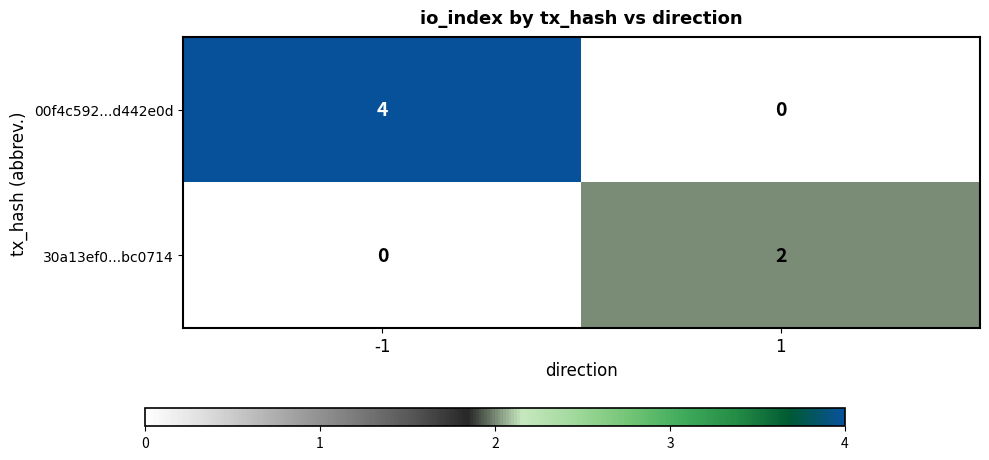

Which series has the widest spread of values?

00f4c592...d442e0d